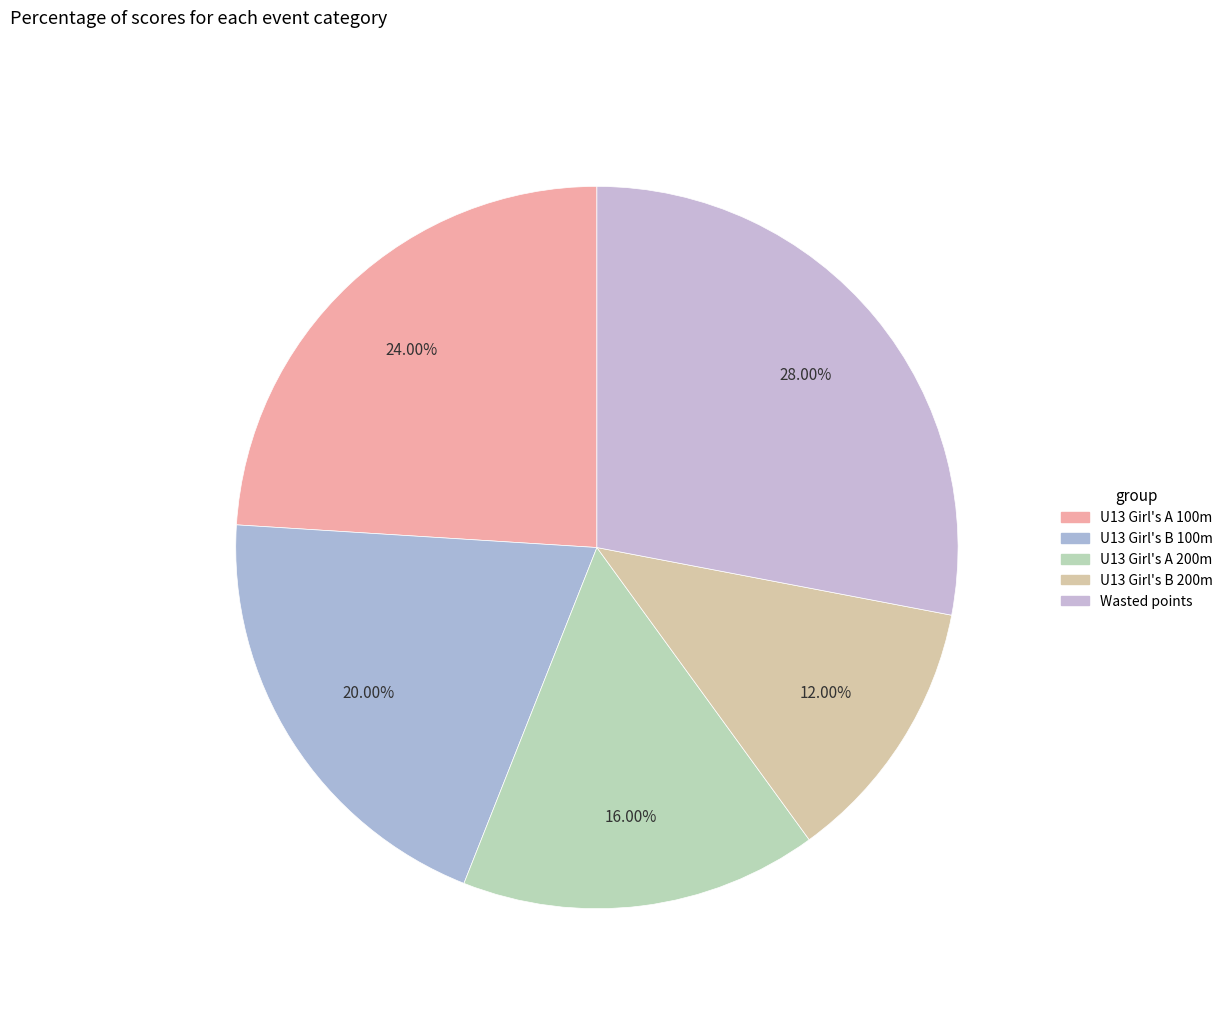

Is there any slice that represents more than half of the pie?

No